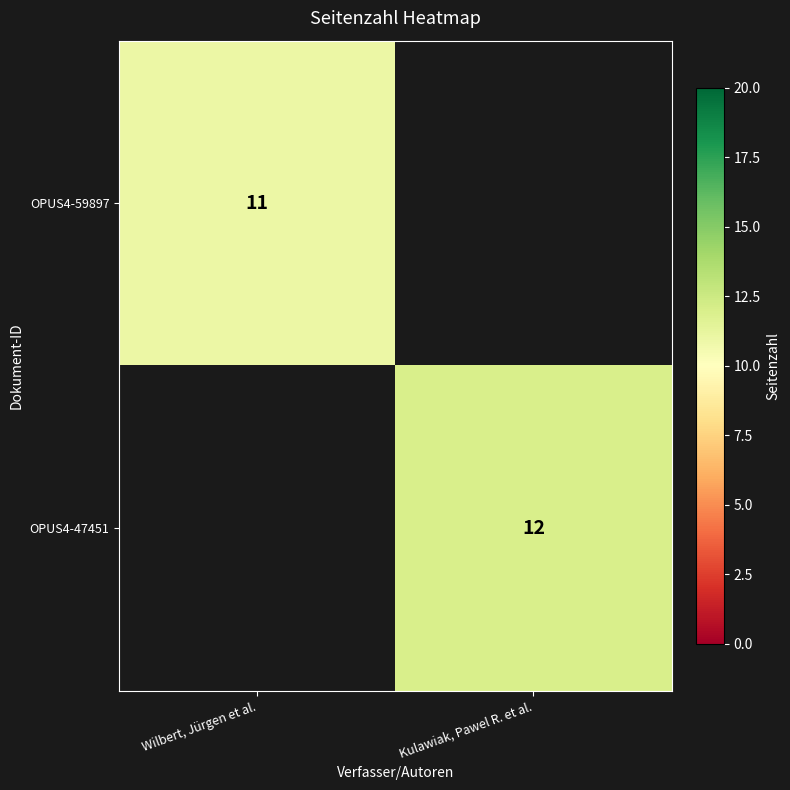

What is the difference between the highest and lowest values at Wilbert, Jürgen et al.?

11